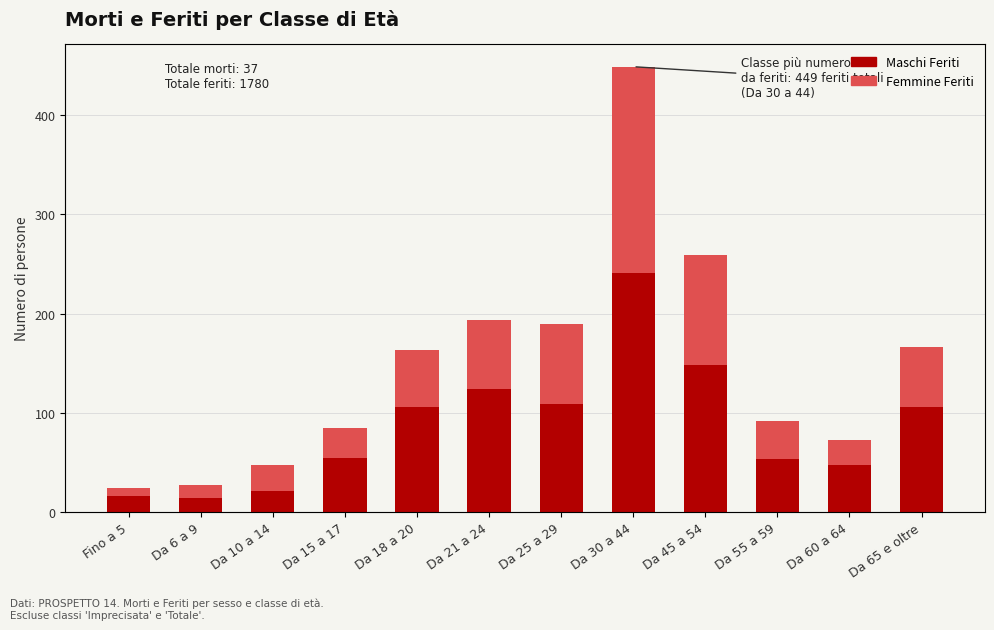

How many data points in Totale Morti are less than 3?

6